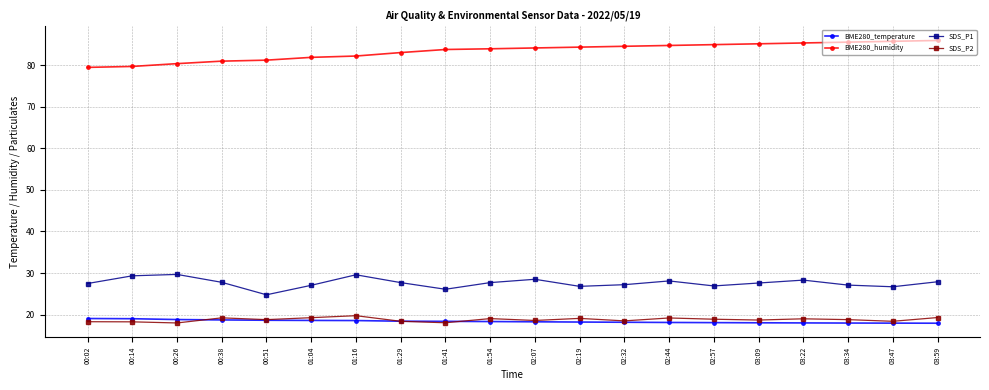

What is the difference between the SDS_P1 values at 03:22 and 01:54?

0.6